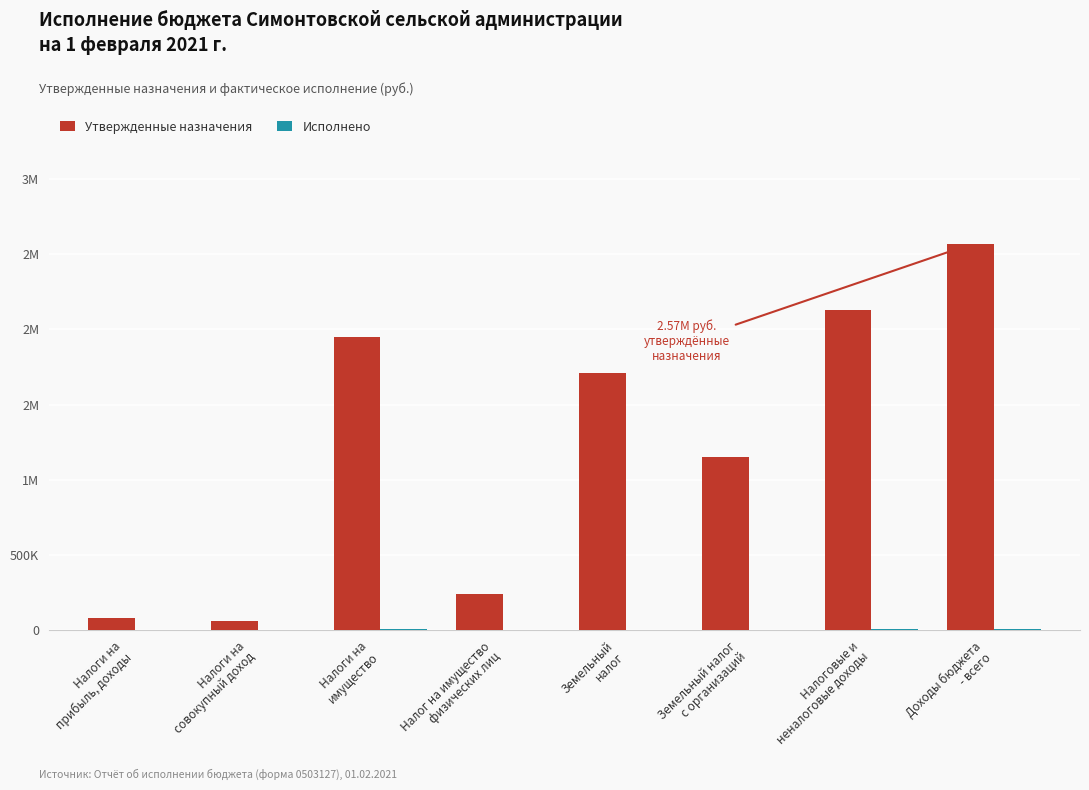

Is the value of Утвержденные назначения at Налог на имущество
физических лиц greater than the value of Исполнено at Доходы бюджета
- всего?

Yes